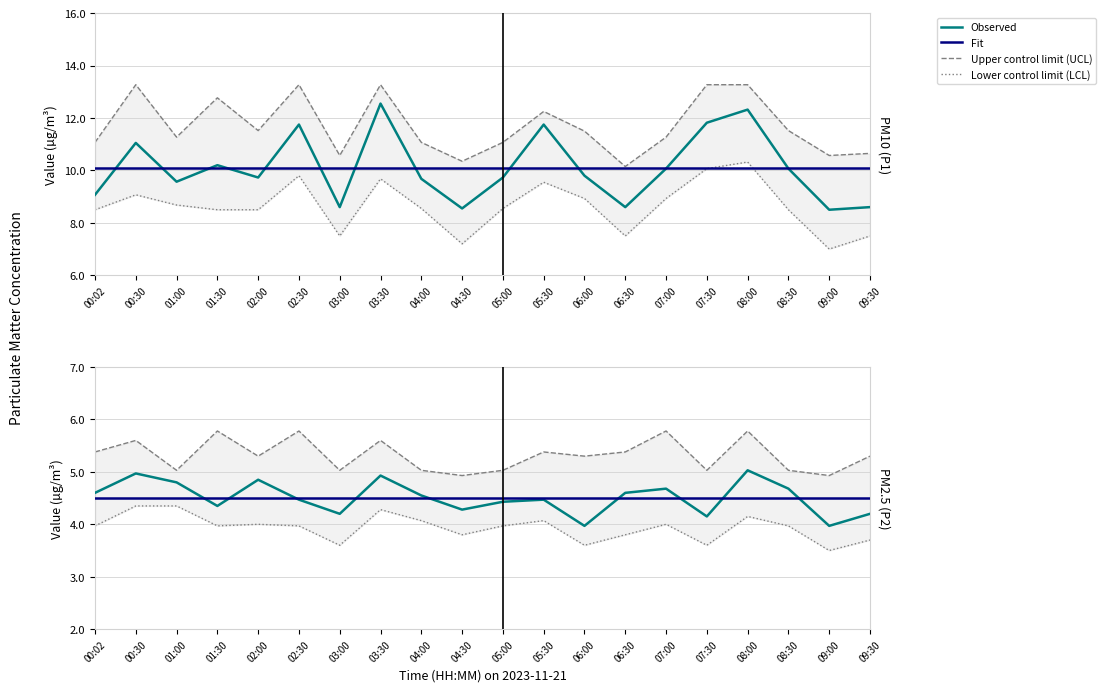

Where do Observed and Fit first cross each other?

01:00 and 01:30